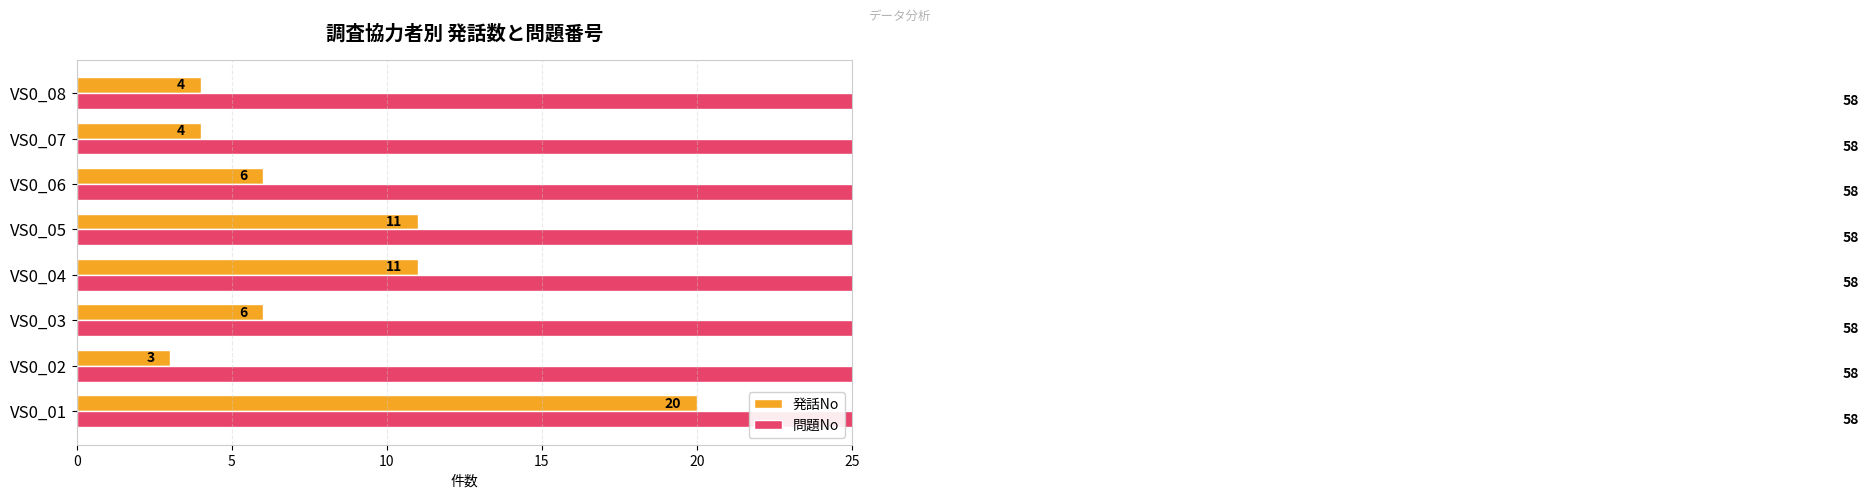

What is the label of the 3rd bar from the right?

25